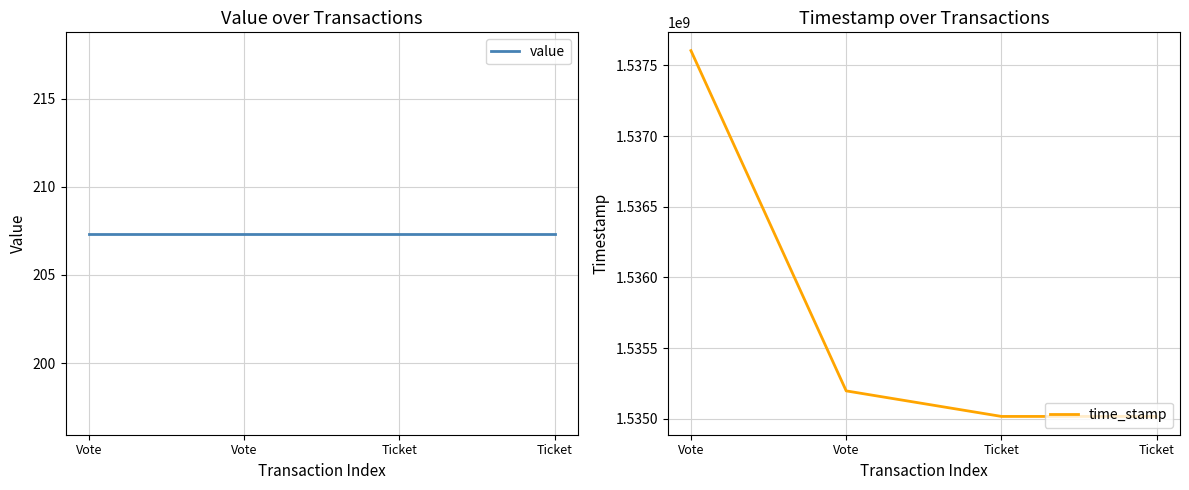

List the series in order of their overall mean, highest first.

time_stamp, value